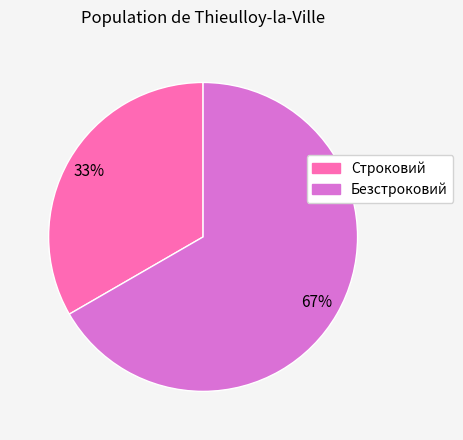

Which category has the smallest portion of the pie?

Строковий